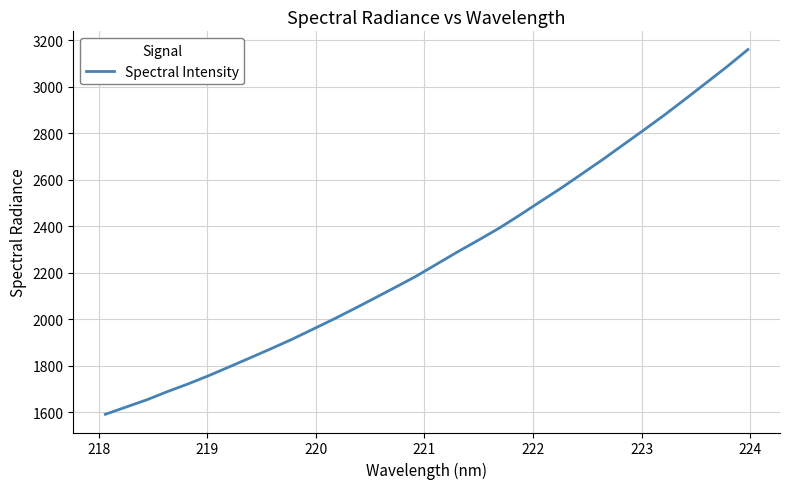

What is the greatest value displayed?

3159.6